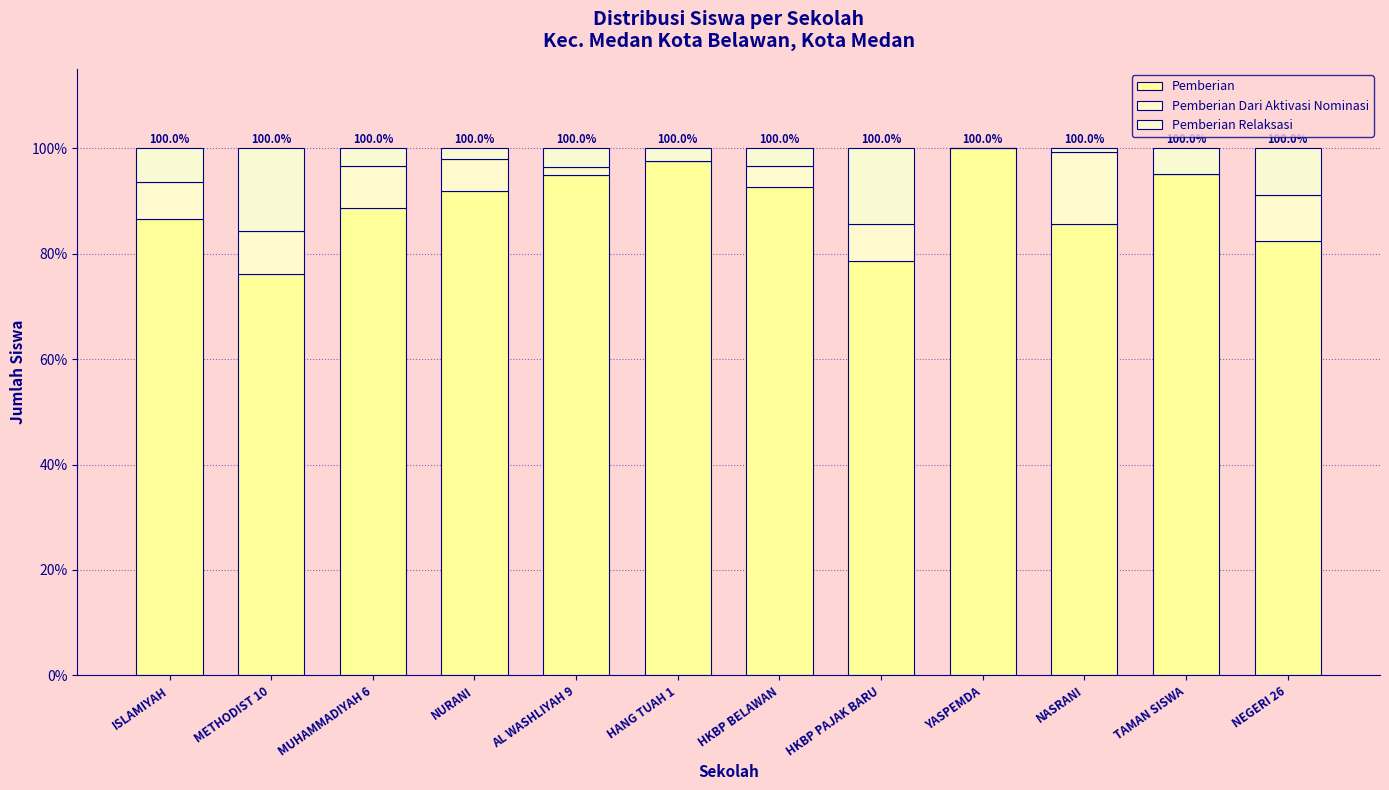

How many data points does each series have?

12